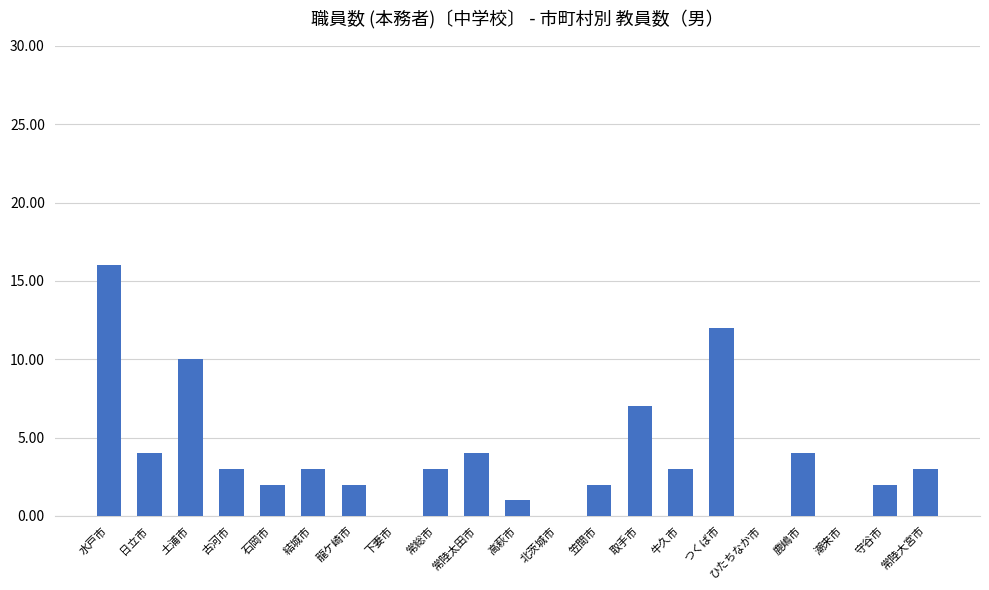

True or false: the data shows 3 at 古河市.

True